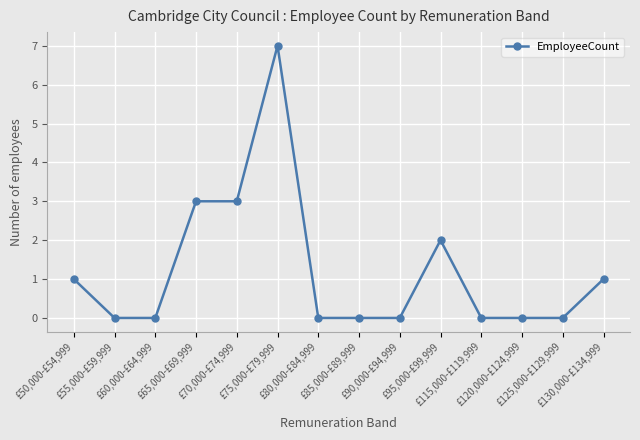

What is the maximum value shown in the chart?

7